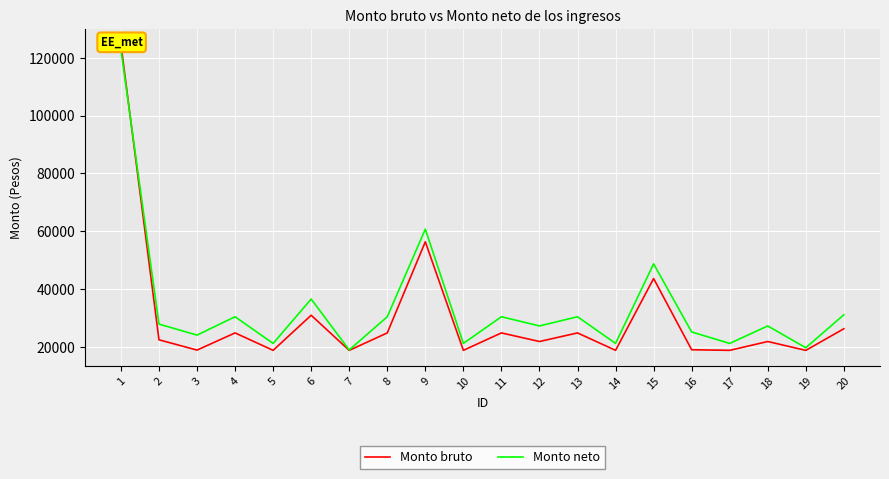

How many lines are shown in the chart?

2